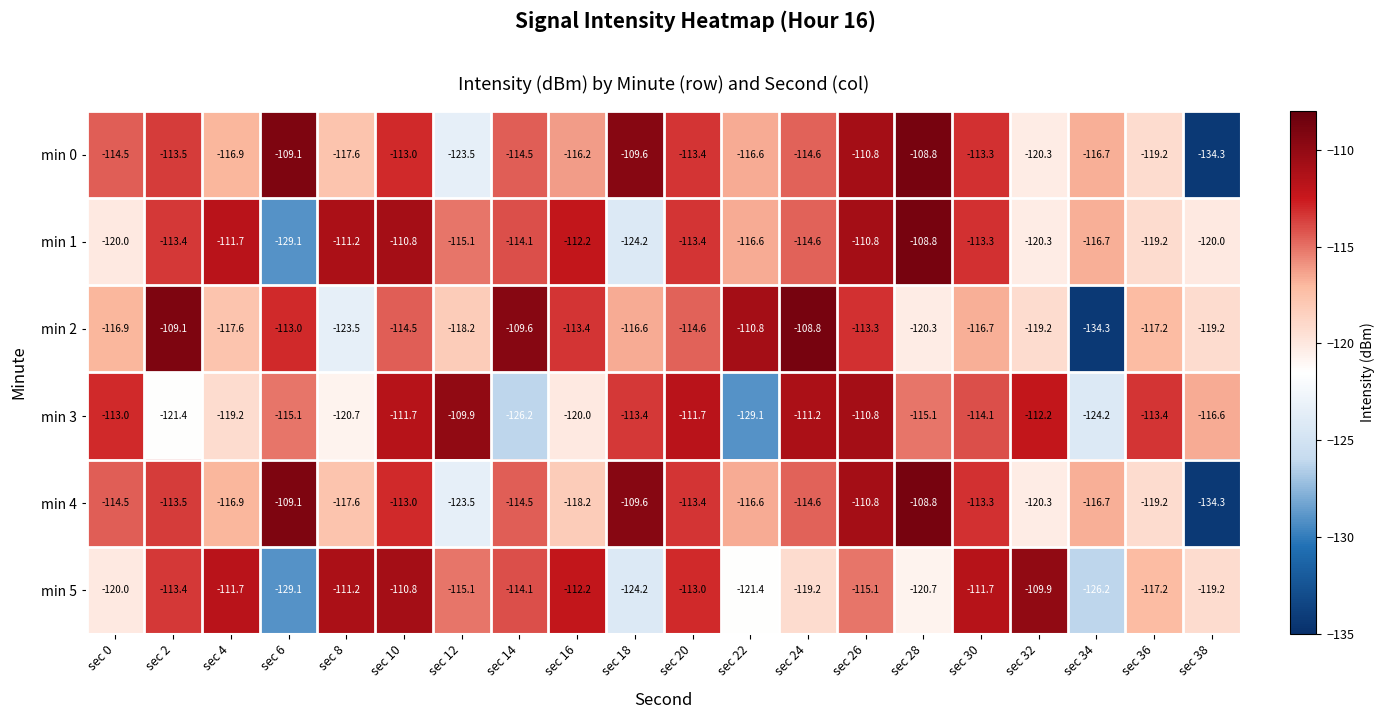

At which label does min 2 reach its minimum?

sec 34